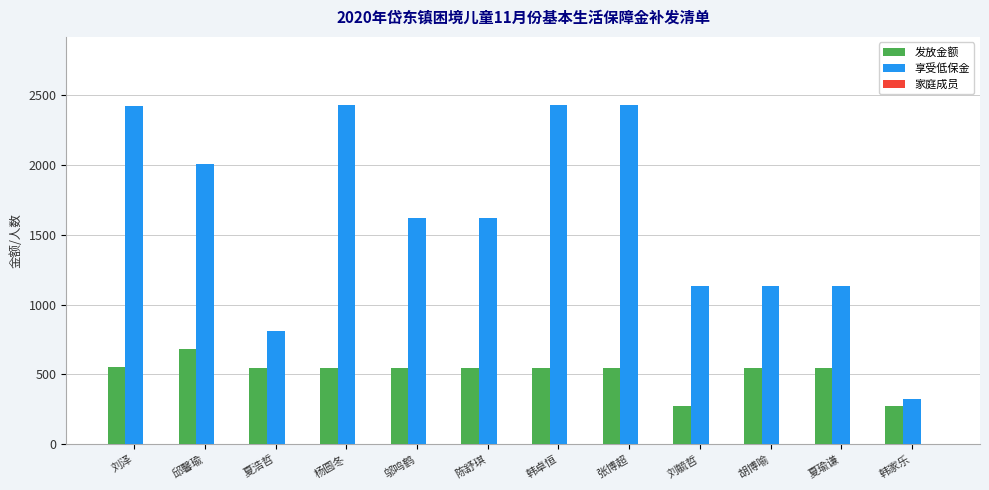

Is the value of 享受低保金 at 胡博喻 greater than the value of 发放金额 at 邱馨瑜?

Yes